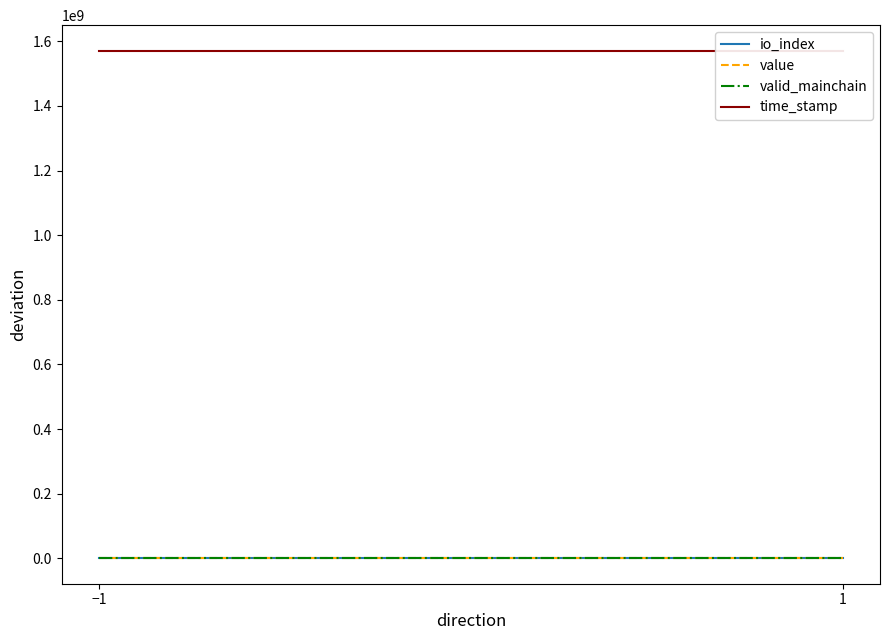

What is the value of the io_index point at the 3rd from the left?

5.0